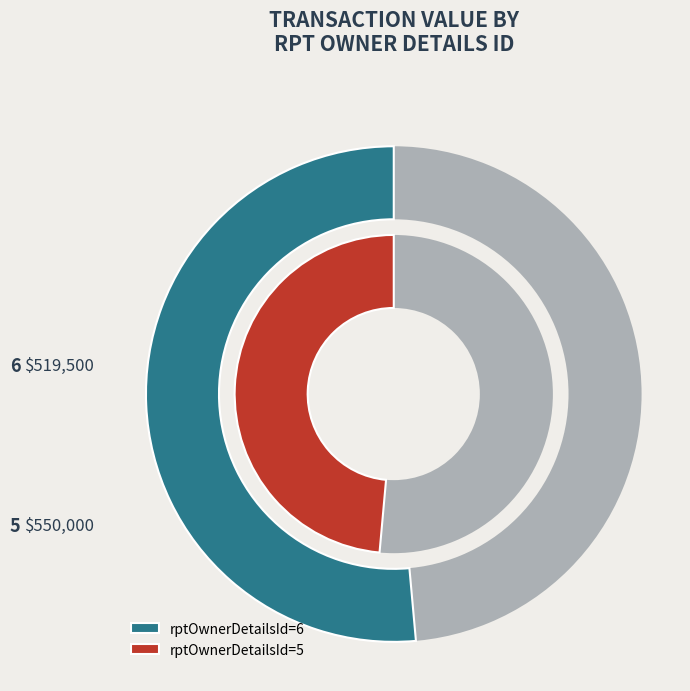

To the nearest percent, what percentage of the pie is 5?

51%